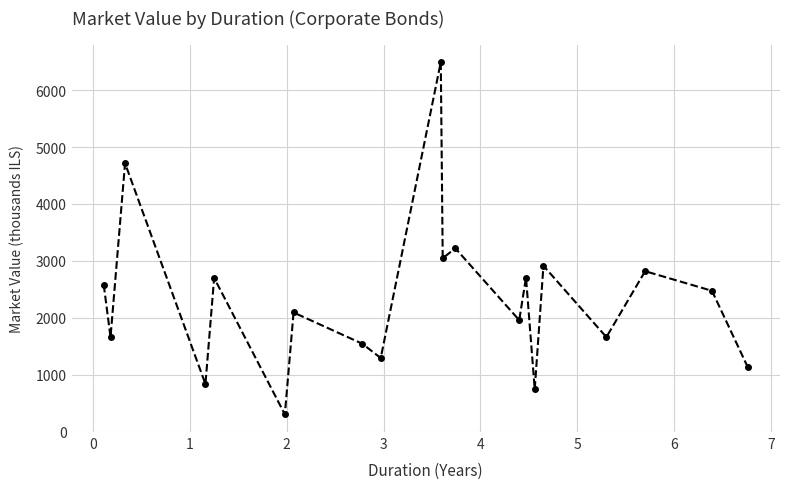

What is the value of the 1st point from the left?

2582.6